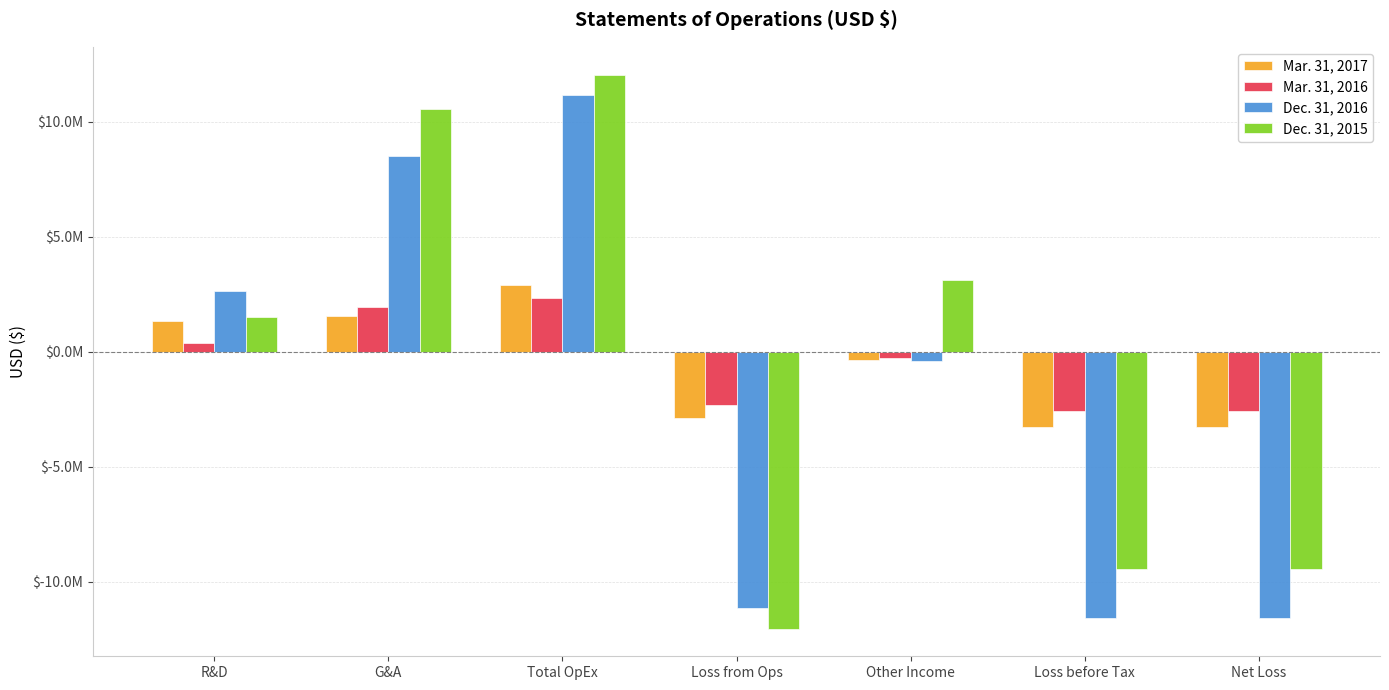

What is the label of the 5th bar from the left?

Other Income